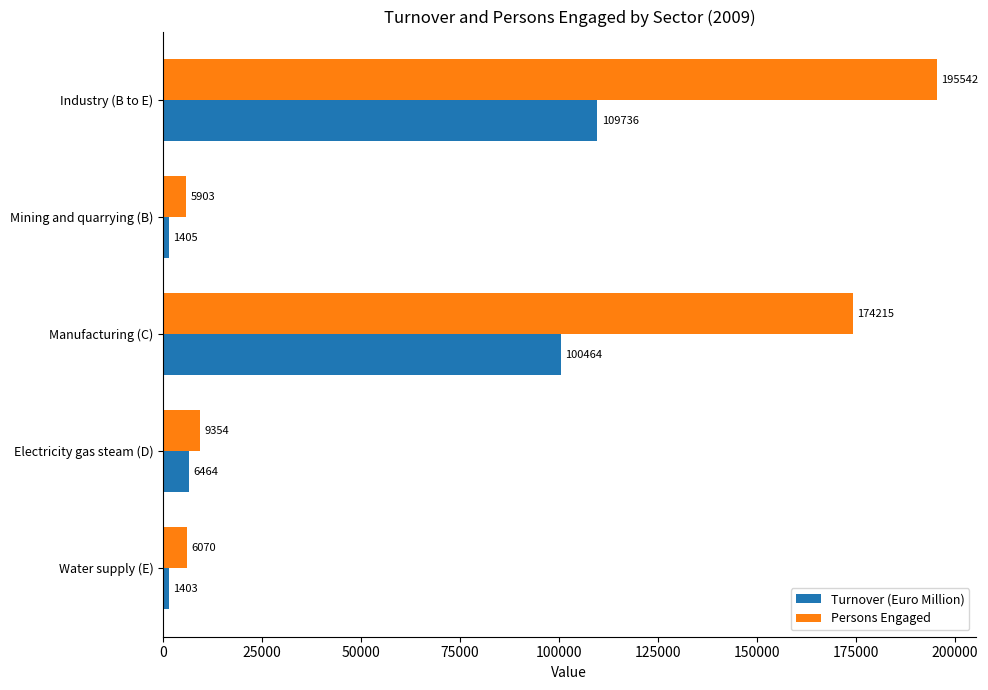

Which series has the largest total across all categories?

Persons Engaged